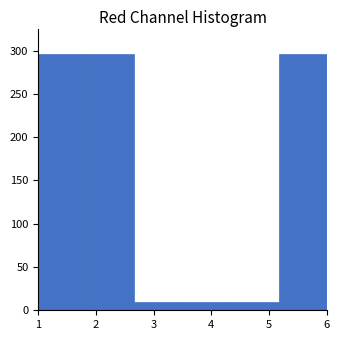

What is the height of the bar covering 4.3 to 5.2 on the x-axis? Neither the bar edges nor the heights are printed on the chart, so give them approximately, as read against the axes.

10